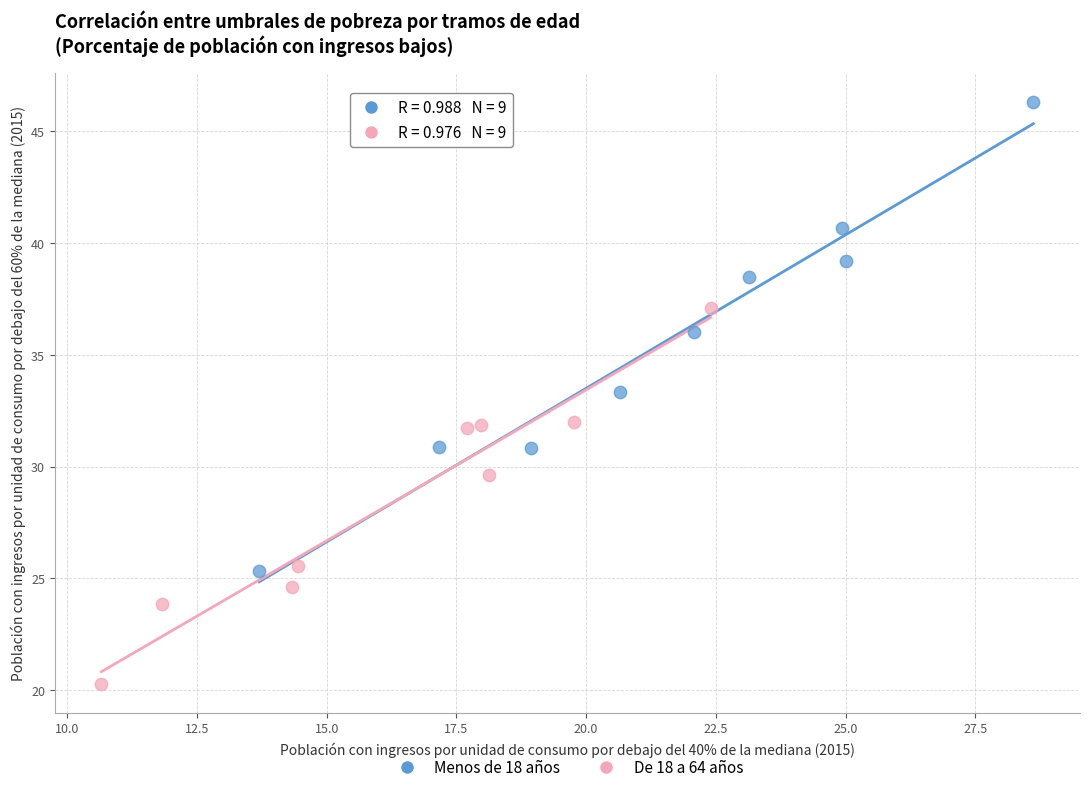

Which series contains the highest Y value?

Menos de 18 años